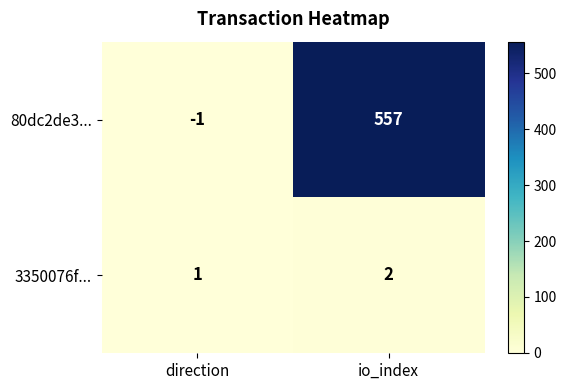

At how many categories does at least one series exceed 433?

1